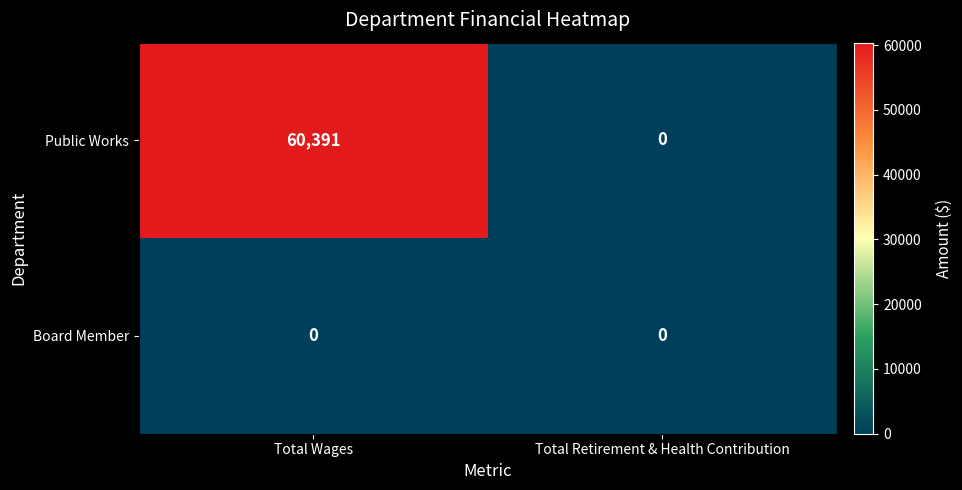

True or false: Public Works has a value of 0 at Total Retirement & Health Contribution.

True